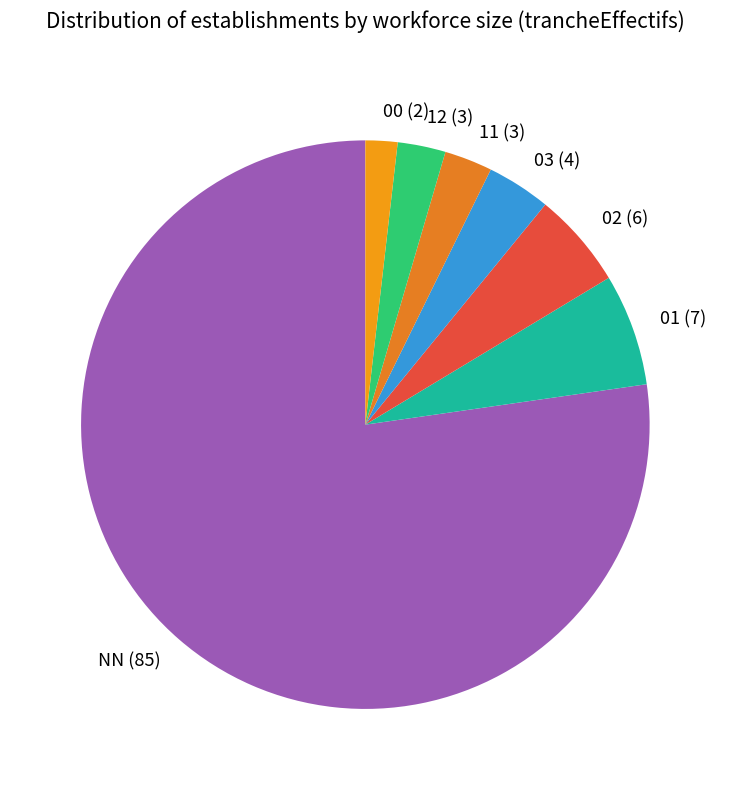

Count the number of slices in the pie.

7